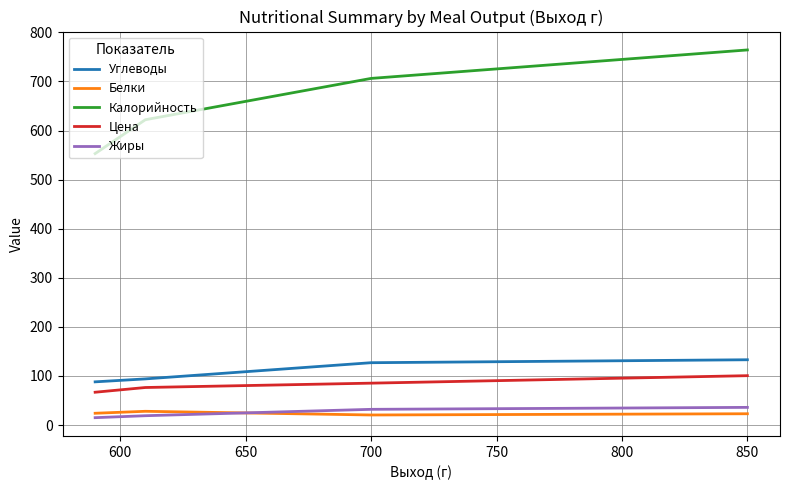

What is the difference between the maximum and second lowest values in the Калорийность series?

142.2